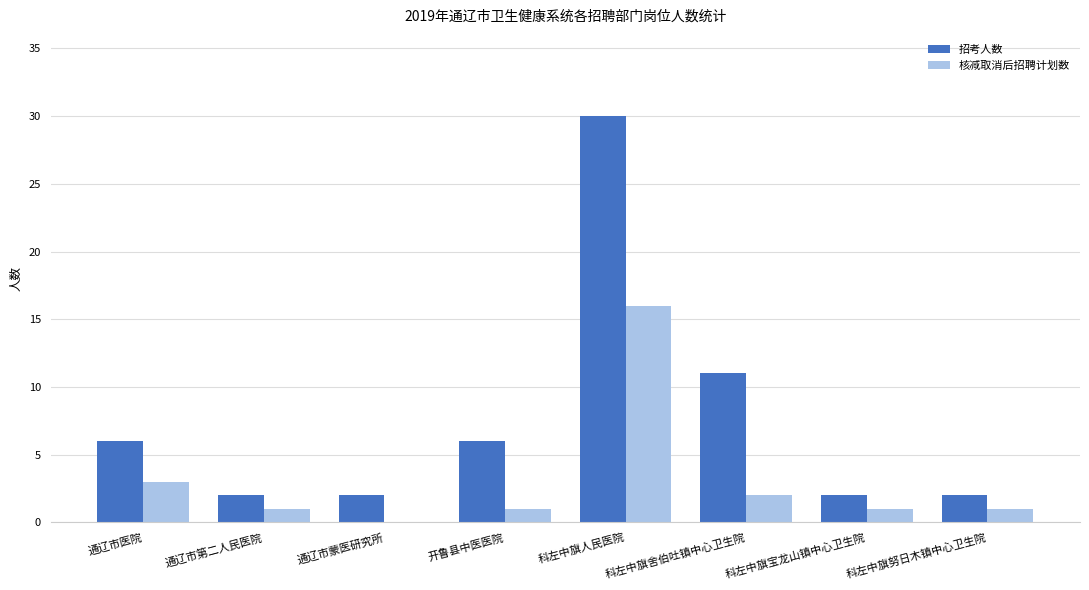

What is the sum of the 核减取消后招聘计划数 values at 科左中旗人民医院 and 科左中旗舍伯吐镇中心卫生院?

18